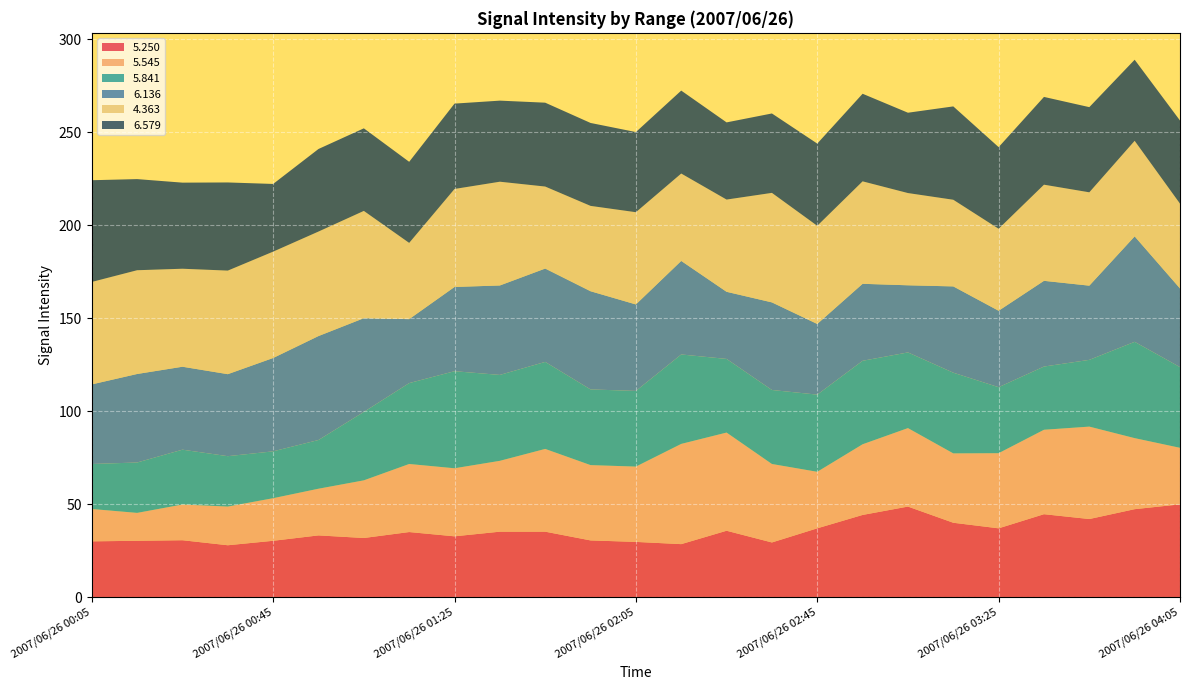

Reading left to right, transcribe all the data shown in this chart.

  5.250: 2007/06/26 00:05=30.1	2007/06/26 00:15=30.4	2007/06/26 00:25=30.7	2007/06/26 00:35=28.0	2007/06/26 00:45=30.4	2007/06/26 00:55=33.3	2007/06/26 01:05=31.9	2007/06/26 01:15=35.1	2007/06/26 01:25=32.8	2007/06/26 01:35=35.3	2007/06/26 01:45=35.3	2007/06/26 01:55=30.6	2007/06/26 02:05=29.8	2007/06/26 02:15=28.6	2007/06/26 02:25=35.8	2007/06/26 02:35=29.5	2007/06/26 02:45=37.1	2007/06/26 02:55=44.3	2007/06/26 03:05=48.8	2007/06/26 03:15=40.1	2007/06/26 03:25=37.1	2007/06/26 03:35=44.7	2007/06/26 03:45=42.1	2007/06/26 03:55=47.4	2007/06/26 04:05=50.0
  5.545: 2007/06/26 00:05=17.4	2007/06/26 00:15=15.0	2007/06/26 00:25=19.2	2007/06/26 00:35=20.8	2007/06/26 00:45=22.9	2007/06/26 00:55=25.1	2007/06/26 01:05=31.0	2007/06/26 01:15=36.6	2007/06/26 01:25=36.6	2007/06/26 01:35=38.1	2007/06/26 01:45=44.5	2007/06/26 01:55=40.5	2007/06/26 02:05=40.5	2007/06/26 02:15=53.9	2007/06/26 02:25=52.8	2007/06/26 02:35=42.2	2007/06/26 02:45=30.4	2007/06/26 02:55=38.0	2007/06/26 03:05=42.2	2007/06/26 03:15=37.3	2007/06/26 03:25=40.4	2007/06/26 03:35=45.4	2007/06/26 03:45=49.7	2007/06/26 03:55=38.2	2007/06/26 04:05=30.4
  5.841: 2007/06/26 00:05=24.2	2007/06/26 00:15=27.1	2007/06/26 00:25=29.5	2007/06/26 00:35=27.1	2007/06/26 00:45=25.2	2007/06/26 00:55=26.2	2007/06/26 01:05=36.8	2007/06/26 01:15=43.5	2007/06/26 01:25=52.2	2007/06/26 01:35=46.2	2007/06/26 01:45=46.8	2007/06/26 01:55=40.7	2007/06/26 02:05=40.7	2007/06/26 02:15=48.1	2007/06/26 02:25=39.6	2007/06/26 02:35=39.8	2007/06/26 02:45=41.5	2007/06/26 02:55=44.9	2007/06/26 03:05=40.7	2007/06/26 03:15=43.4	2007/06/26 03:25=35.5	2007/06/26 03:35=34.0	2007/06/26 03:45=35.9	2007/06/26 03:55=51.8	2007/06/26 04:05=43.4
  6.136: 2007/06/26 00:05=42.8	2007/06/26 00:15=47.6	2007/06/26 00:25=44.6	2007/06/26 00:35=44.1	2007/06/26 00:45=50.2	2007/06/26 00:55=55.9	2007/06/26 01:05=50.4	2007/06/26 01:15=34.4	2007/06/26 01:25=45.3	2007/06/26 01:35=48.1	2007/06/26 01:45=50.2	2007/06/26 01:55=52.8	2007/06/26 02:05=46.5	2007/06/26 02:15=50.3	2007/06/26 02:25=36.1	2007/06/26 02:35=47.1	2007/06/26 02:45=38.0	2007/06/26 02:55=41.4	2007/06/26 03:05=36.1	2007/06/26 03:15=46.4	2007/06/26 03:25=41.1	2007/06/26 03:35=46.1	2007/06/26 03:45=39.9	2007/06/26 03:55=56.7	2007/06/26 04:05=42.3
  4.363: 2007/06/26 00:05=55.1	2007/06/26 00:15=55.8	2007/06/26 00:25=52.7	2007/06/26 00:35=55.7	2007/06/26 00:45=57.2	2007/06/26 00:55=56.2	2007/06/26 01:05=57.7	2007/06/26 01:15=41.0	2007/06/26 01:25=52.7	2007/06/26 01:35=55.8	2007/06/26 01:45=44.1	2007/06/26 01:55=45.9	2007/06/26 02:05=49.6	2007/06/26 02:15=47.0	2007/06/26 02:25=49.6	2007/06/26 02:35=58.9	2007/06/26 02:45=52.8	2007/06/26 02:55=55.1	2007/06/26 03:05=49.6	2007/06/26 03:15=46.6	2007/06/26 03:25=44.1	2007/06/26 03:35=51.7	2007/06/26 03:45=50.2	2007/06/26 03:55=51.4	2007/06/26 04:05=45.6
  6.579: 2007/06/26 00:05=54.7	2007/06/26 00:15=49.0	2007/06/26 00:25=46.3	2007/06/26 00:35=47.4	2007/06/26 00:45=36.4	2007/06/26 00:55=44.4	2007/06/26 01:05=44.4	2007/06/26 01:15=43.6	2007/06/26 01:25=45.9	2007/06/26 01:35=43.6	2007/06/26 01:45=45.1	2007/06/26 01:55=44.6	2007/06/26 02:05=43.1	2007/06/26 02:15=44.6	2007/06/26 02:25=41.5	2007/06/26 02:35=42.7	2007/06/26 02:45=44.2	2007/06/26 02:55=47.1	2007/06/26 03:05=43.2	2007/06/26 03:15=50.2	2007/06/26 03:25=43.9	2007/06/26 03:35=47.2	2007/06/26 03:45=45.8	2007/06/26 03:55=43.6	2007/06/26 04:05=44.7